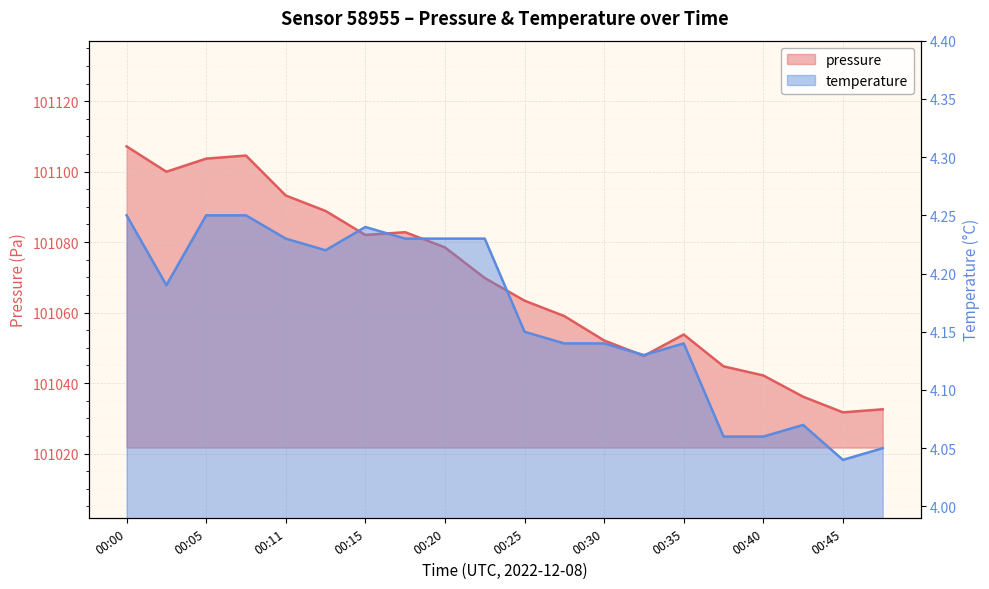

Which series changed the most between 00:37 and 00:45?

pressure